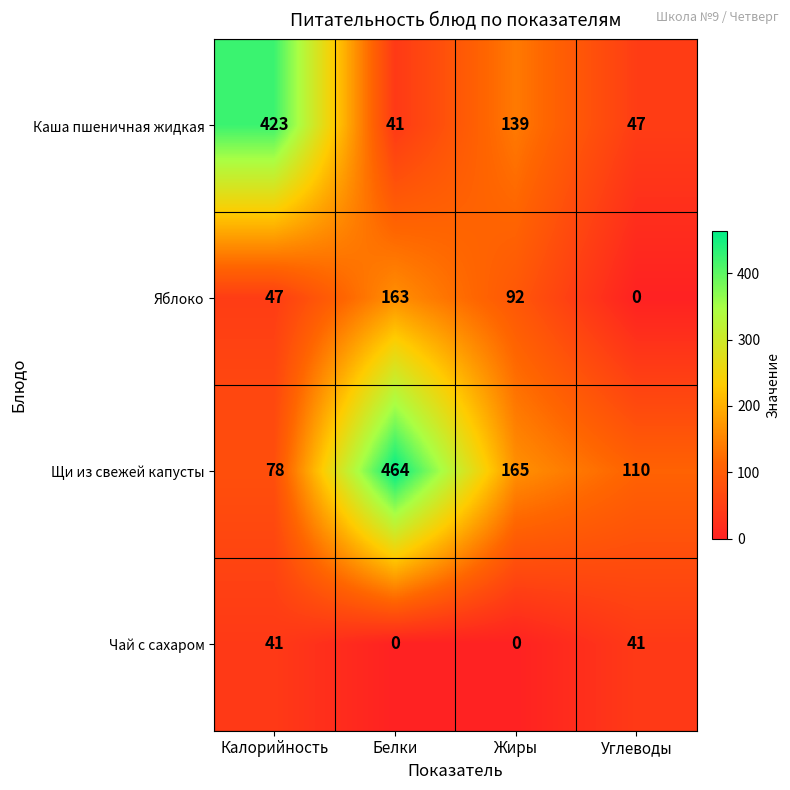

What is the lowest value of the Щи из свежей капусты series?

78